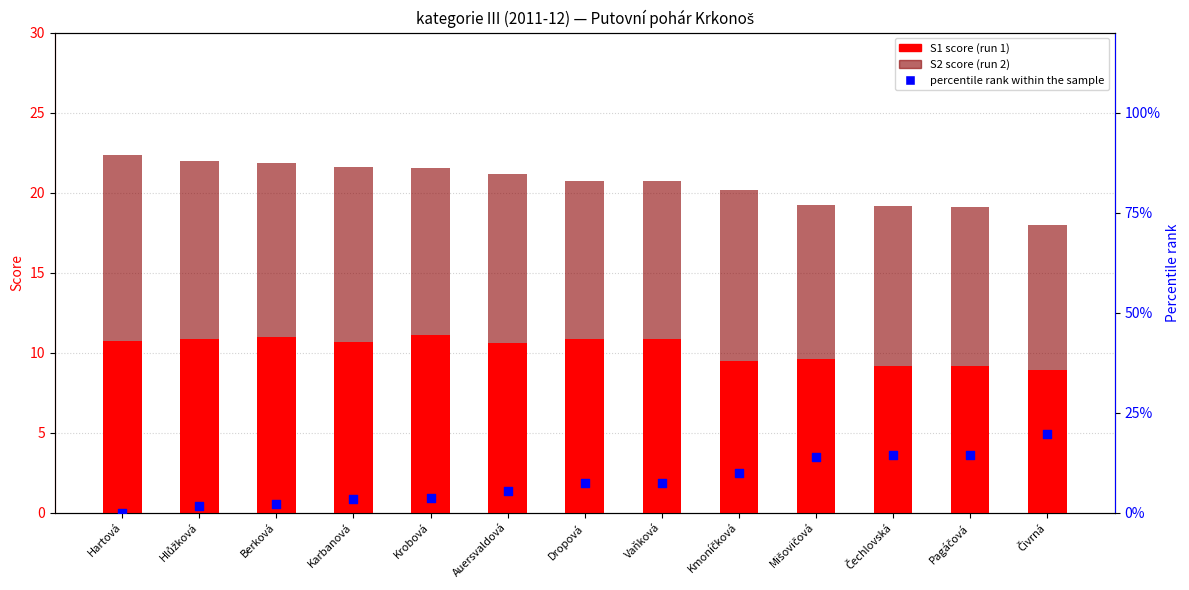

Which series reaches the maximum Y coordinate?

percentile rank within the sample